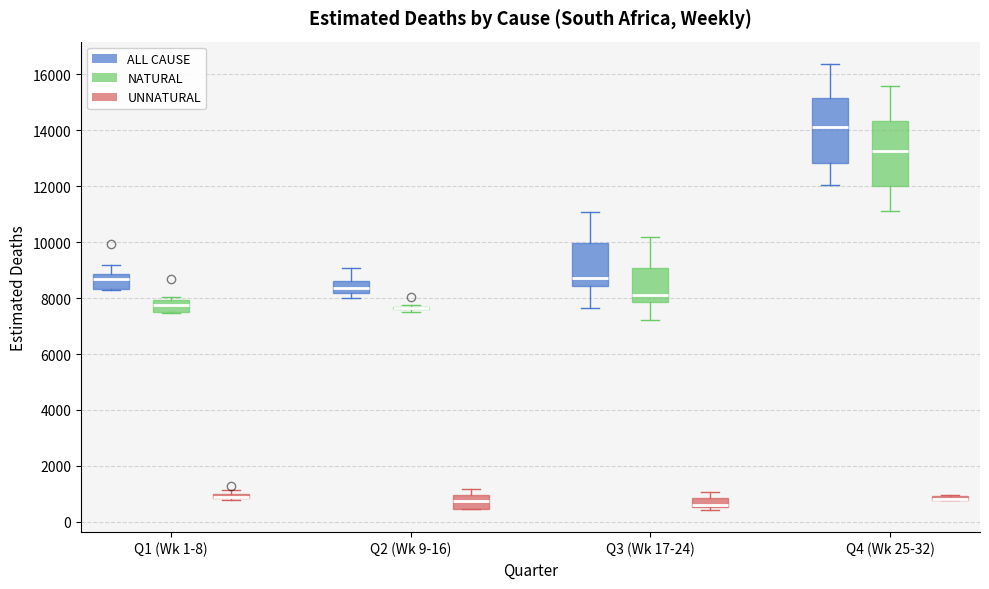

Where does the median line of the box for Q1 (Wk 1-8) (NATURAL) sit on the y-axis? The values are not printed on the chart, so give them approximately, as read against the axis.

7800